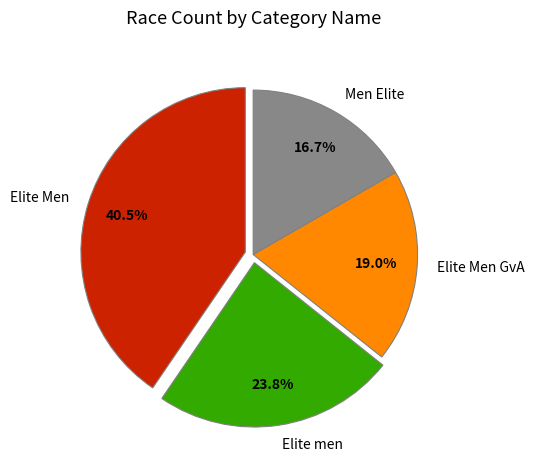

Is the sum of Elite Men and Men Elite greater than half?

Yes